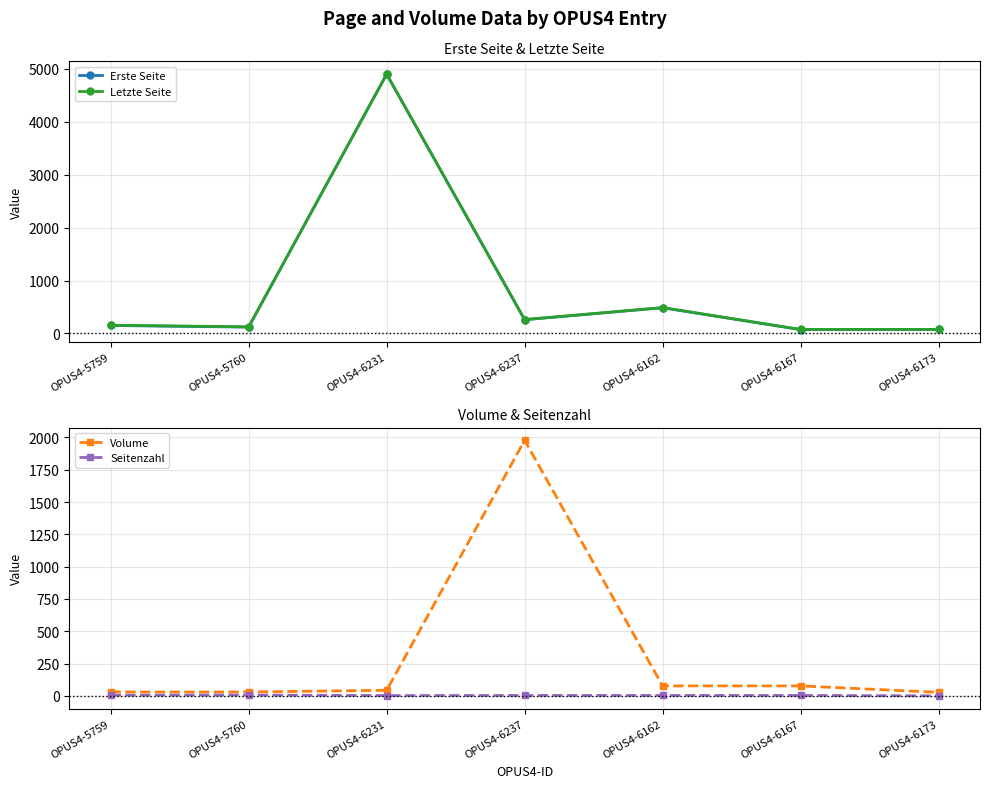

True or false: Erste Seite and Seitenzahl intersect in this chart.

False